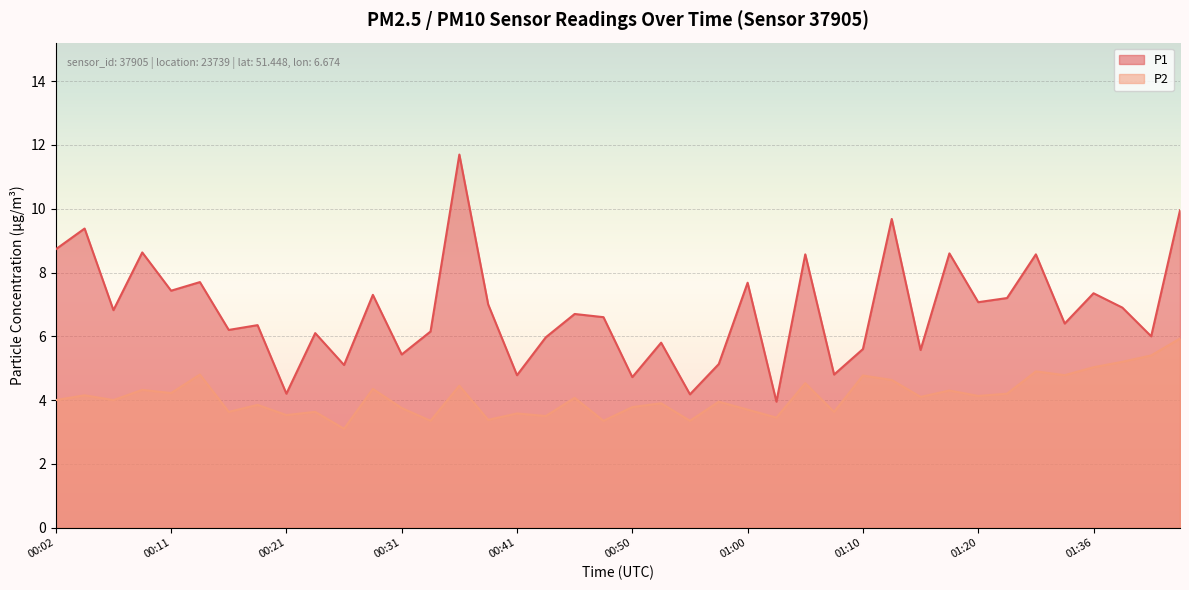

Is the value of P1 at 00:02 greater than the value of P2 at 01:13?

Yes